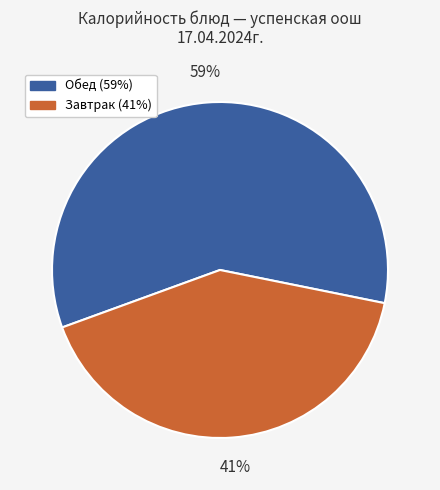

To the nearest percent, what is the average slice percentage?

50%